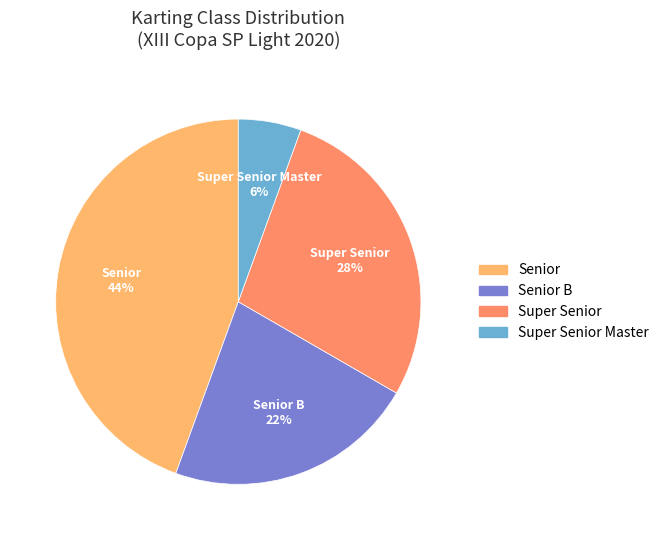

How many segments does this pie chart have?

4